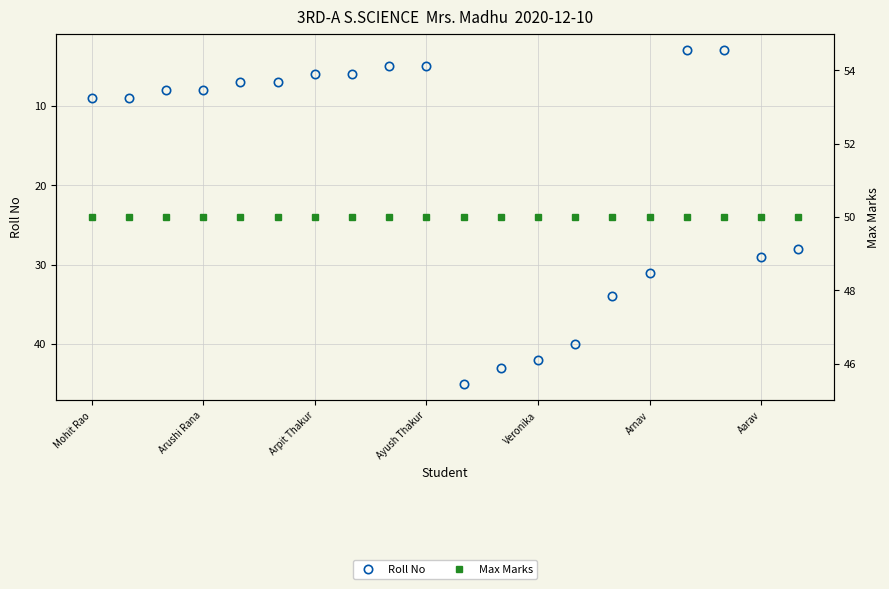

The value of Roll No at Veronika is 59. True or false?

False